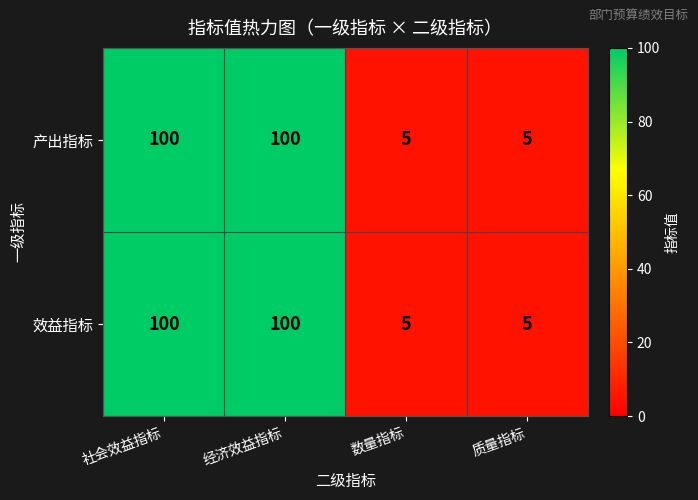

The 效益指标 series shows 5 at 数量指标. True or false?

True